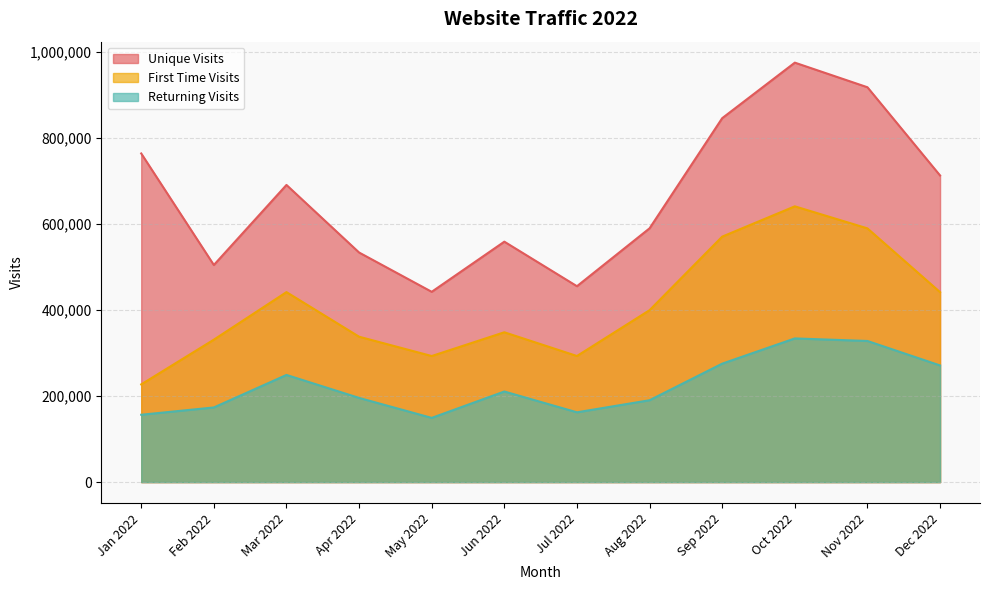

True or false: Unique Visits and First Time Visits cross at least once.

False